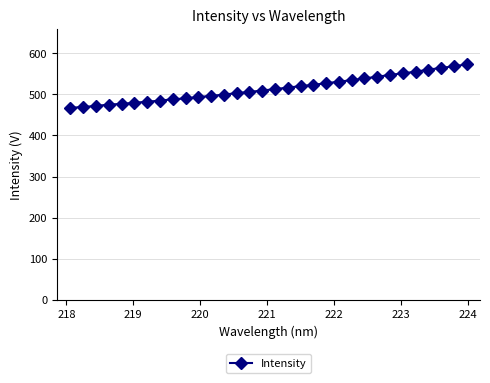

What is the maximum value shown in the chart?

573.1